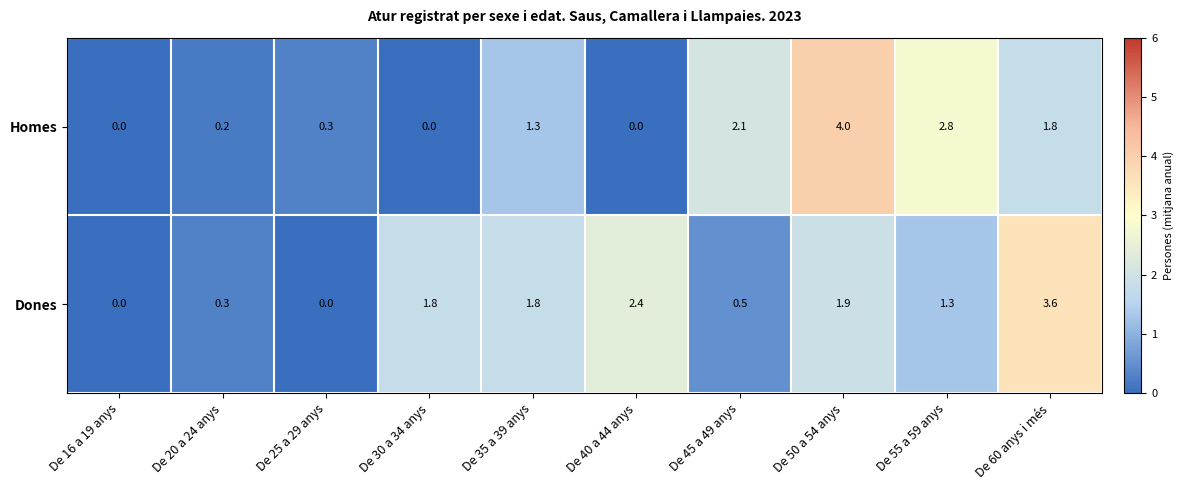

What is the maximum value shown in the chart?

4.0